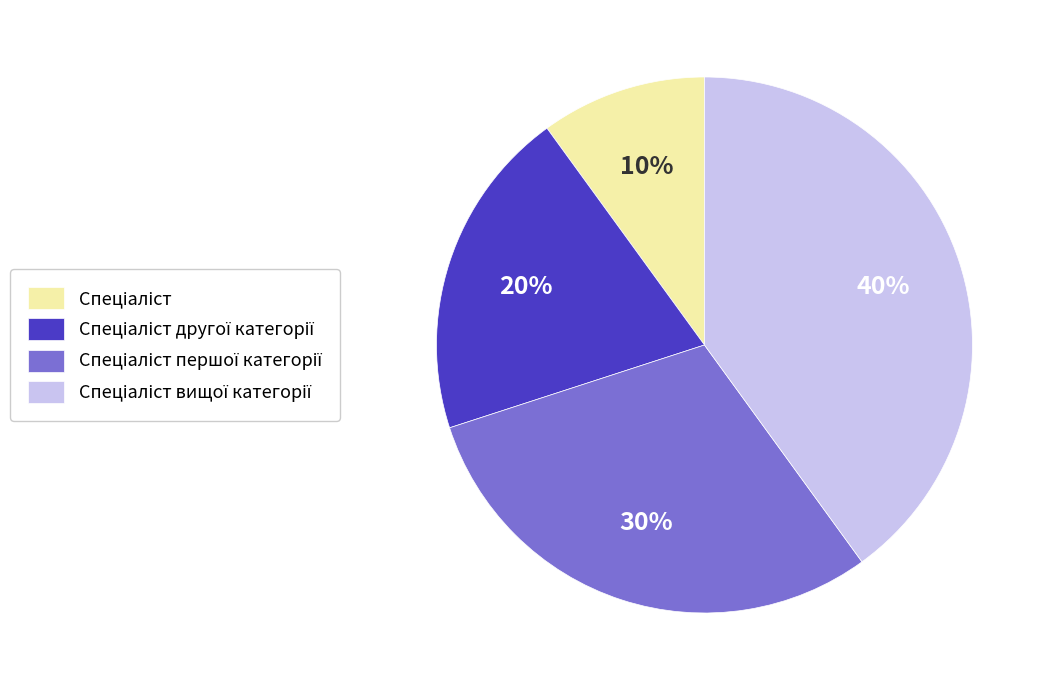

To the nearest percent, what is the average slice percentage?

25%